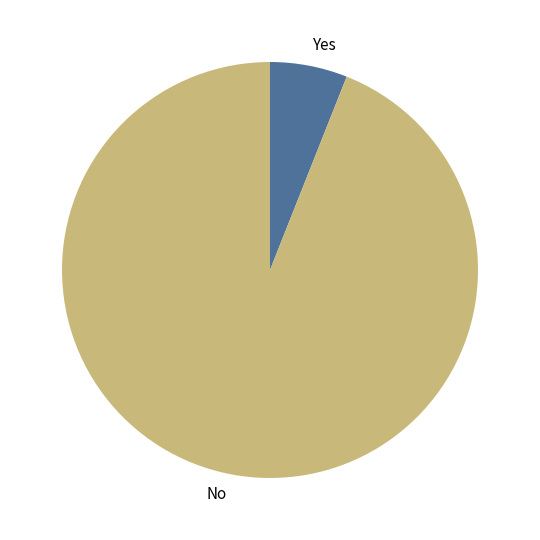

Combined, do No and Yes account for over 50%?

Yes